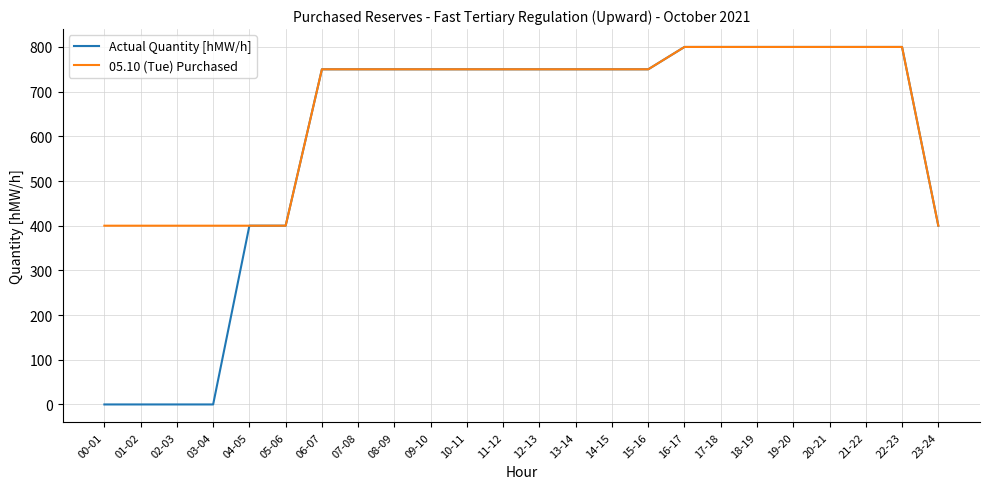

What is the sum of all 05.10 (Tue) Purchased values?

15900